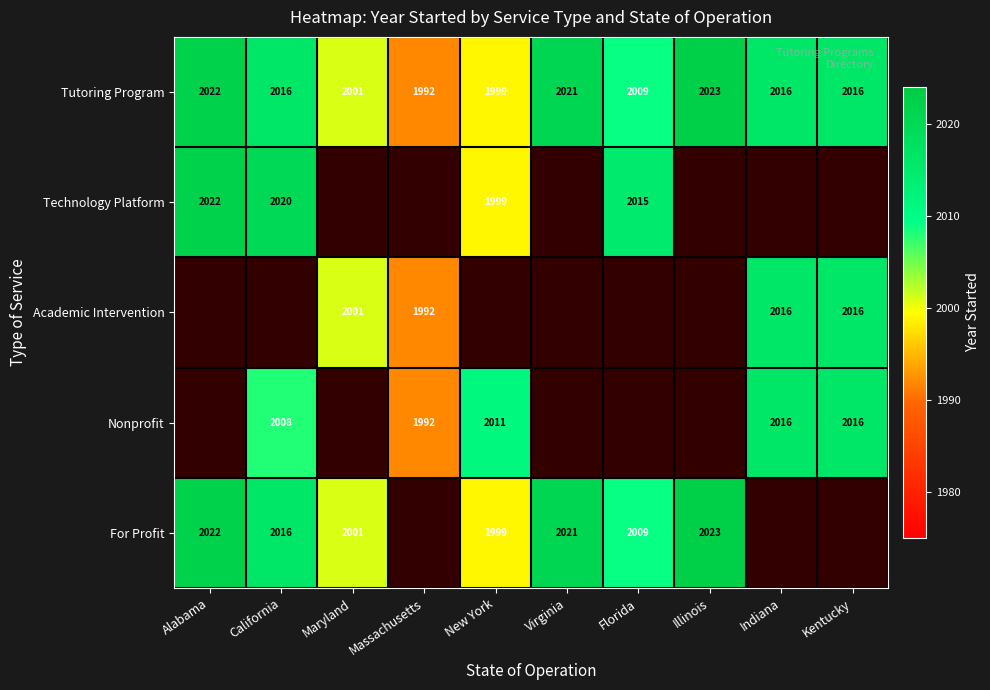

What is the total value across all series at Massachusetts?

5976